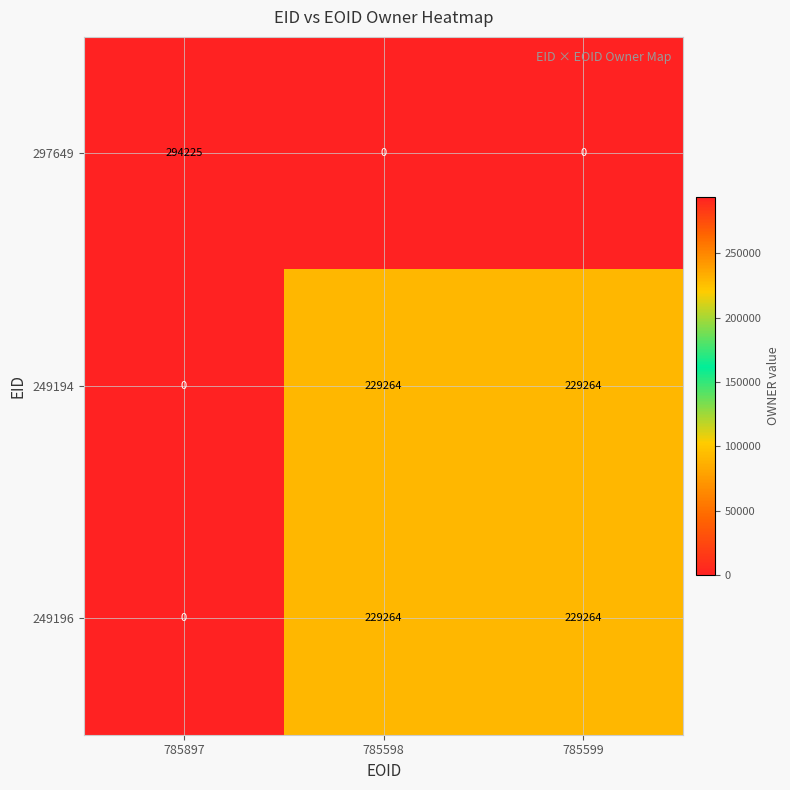

What is the maximum value shown in the chart?

294225